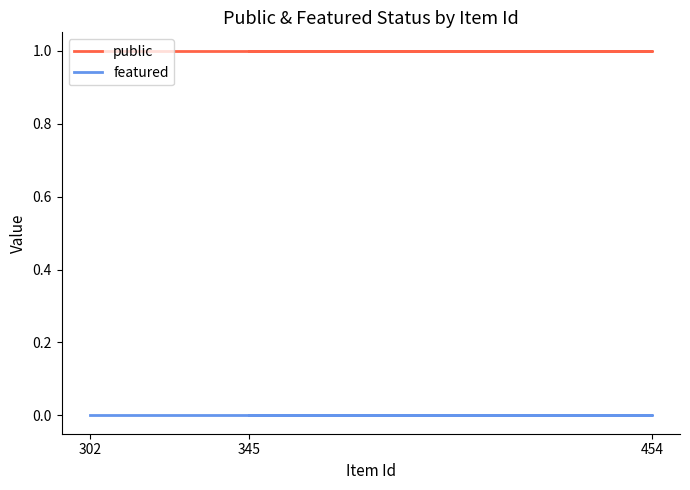

Rank the series at 345 from lowest to highest value.

featured, public